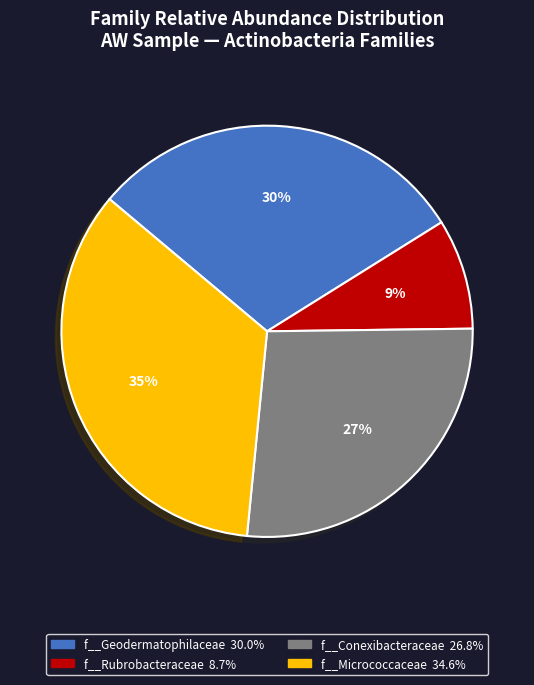

Rank the categories by value from highest to lowest.

f__Micrococcaceae, f__Geodermatophilaceae, f__Conexibacteraceae, f__Rubrobacteraceae